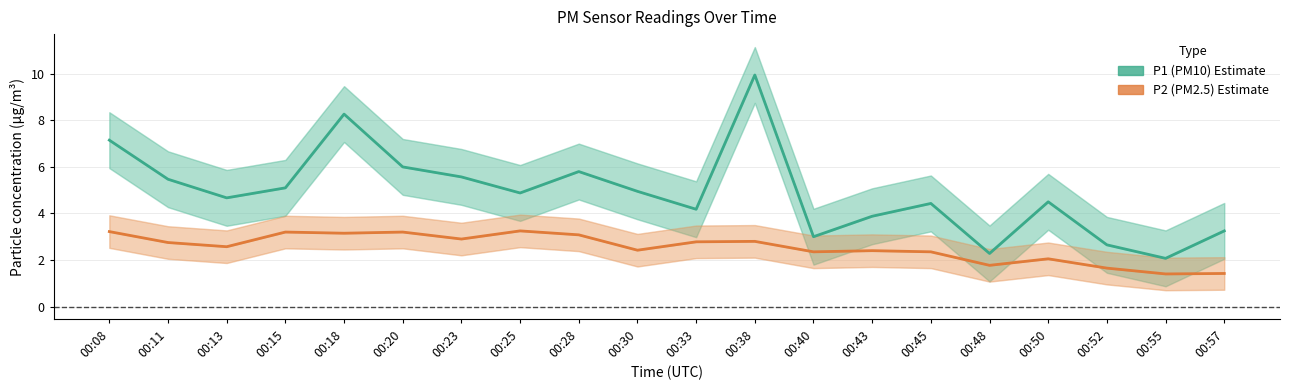

Is this an area chart (filled region under the line)?

No